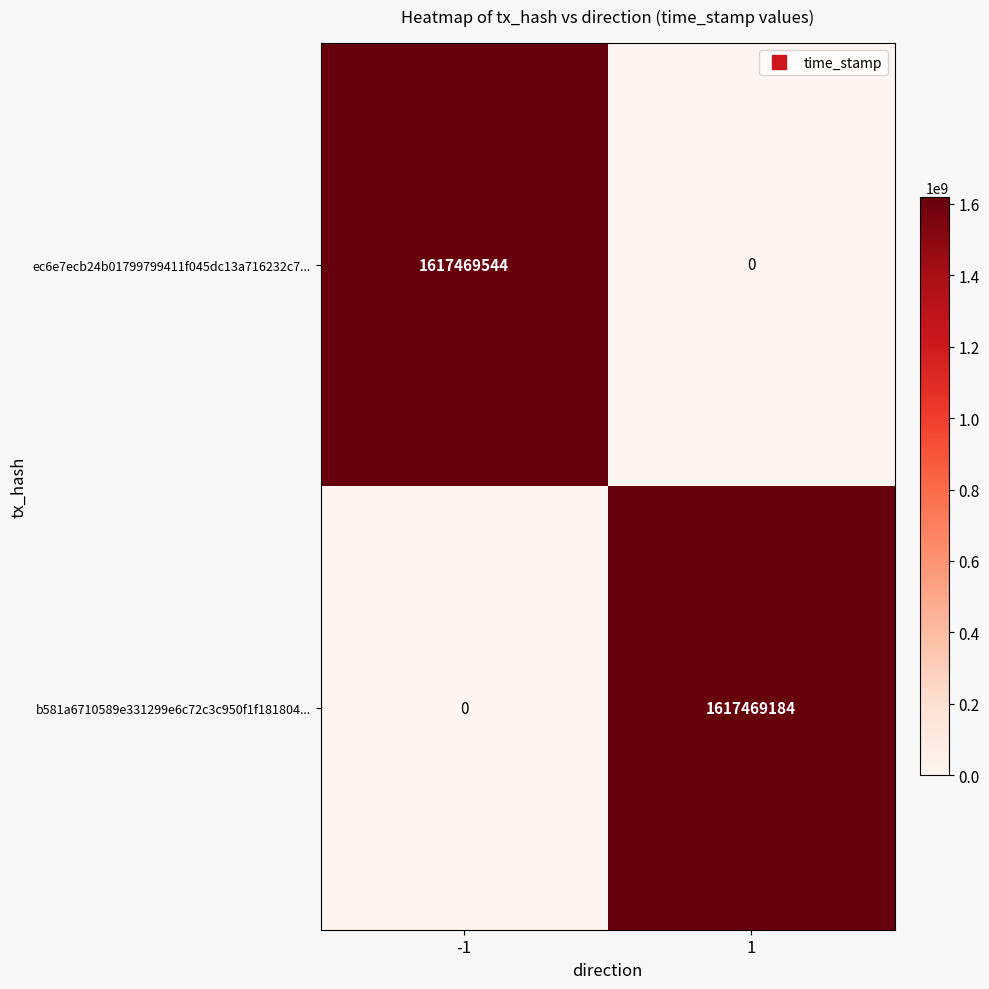

Reading right to left, what are all the values shown in this chart?

ec6e7ecb24b01799799411f045dc13a716232c7...: 1=0	-1=1617469544
b581a6710589e331299e6c72c3c950f1f181804...: 1=1617469184	-1=0